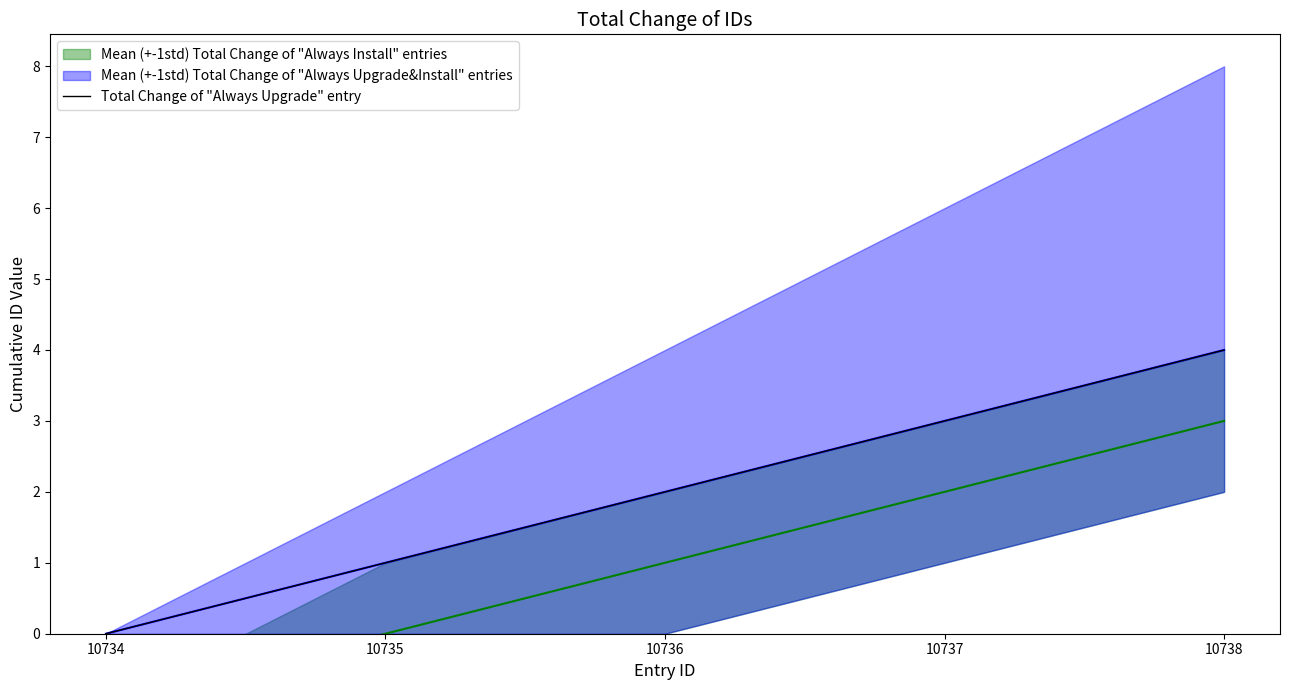

What is the difference between the maximum and minimum values?

4